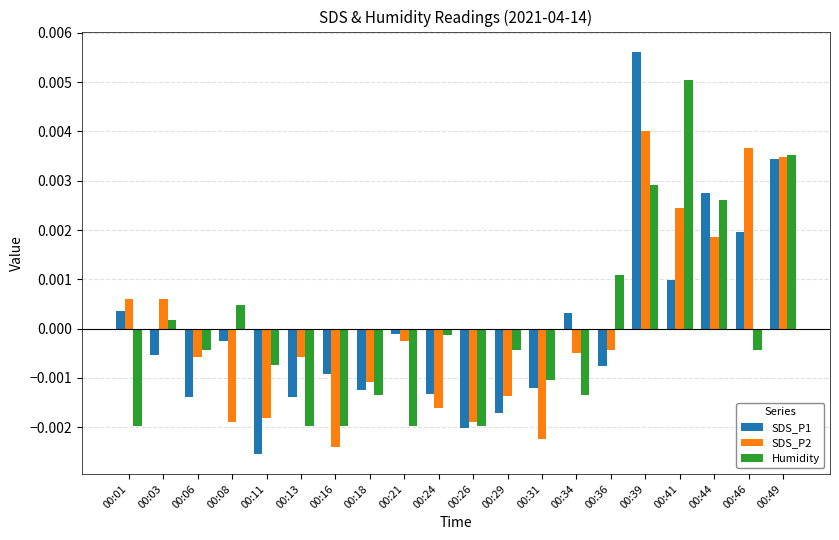

Where does the SDS_P2 series first go above 0?

00:01